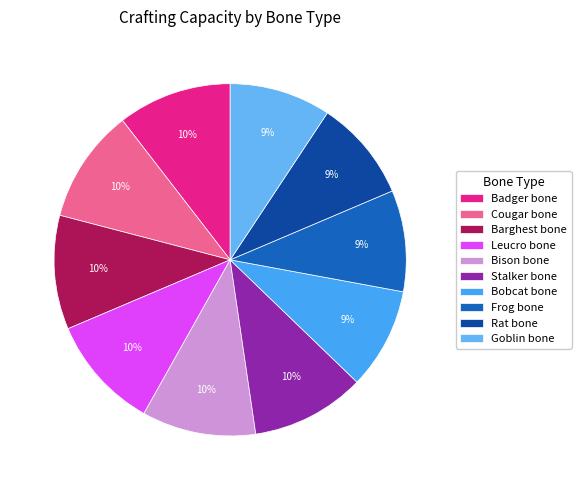

What percentage do Bobcat bone and Stalker bone together represent?

19.8%